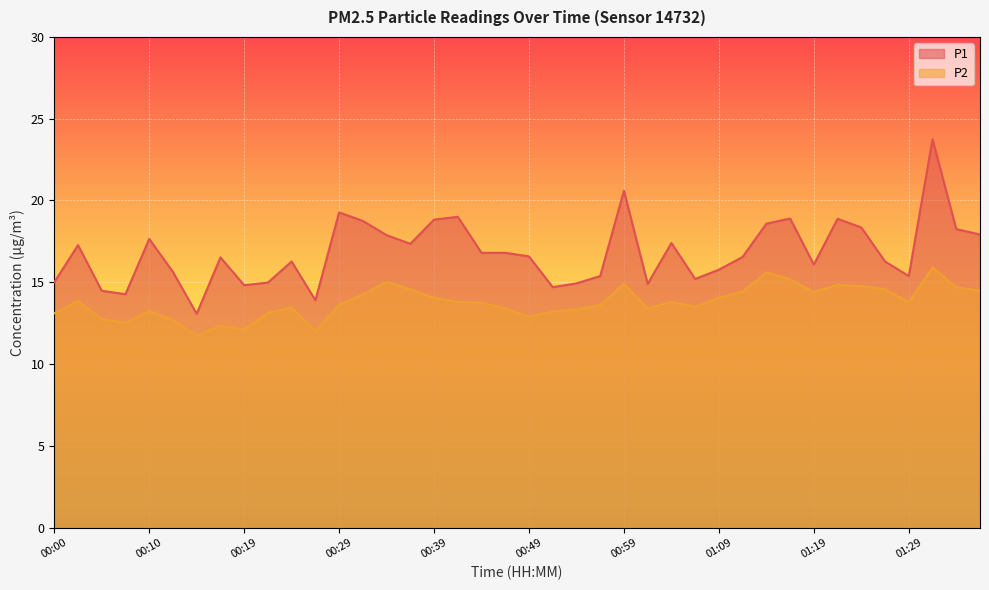

True or false: P2 and P1 intersect in this chart.

False